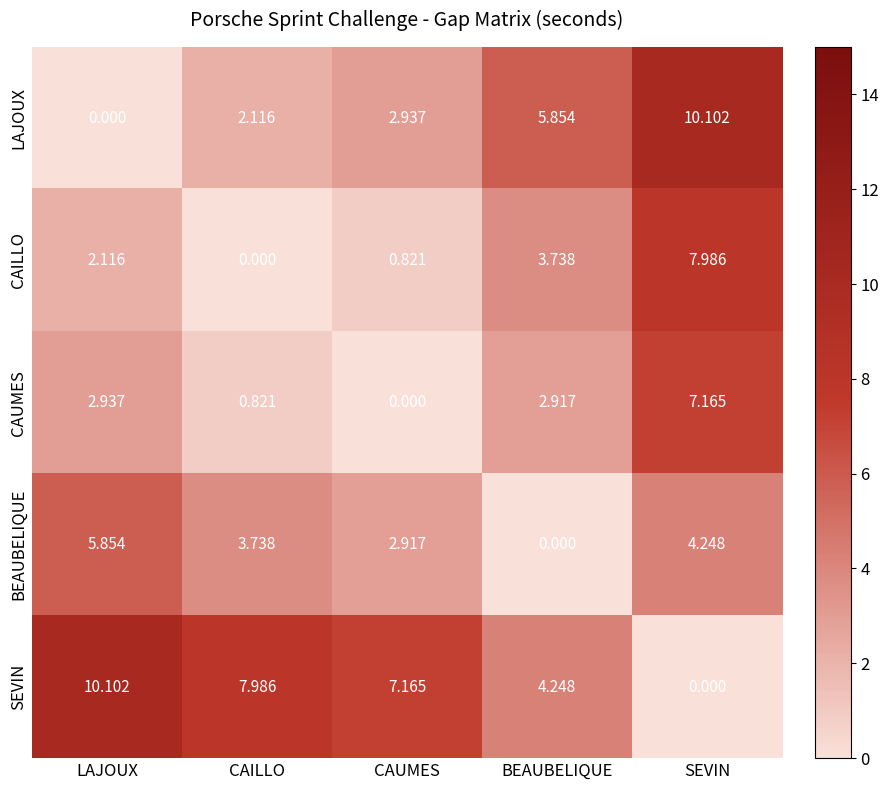

Where does the CAUMES series first go above 2?

LAJOUX